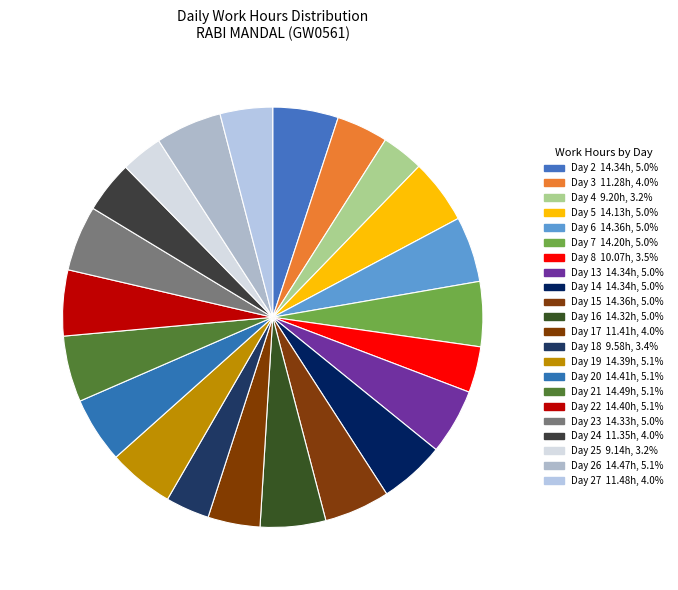

How many segments does this pie chart have?

22